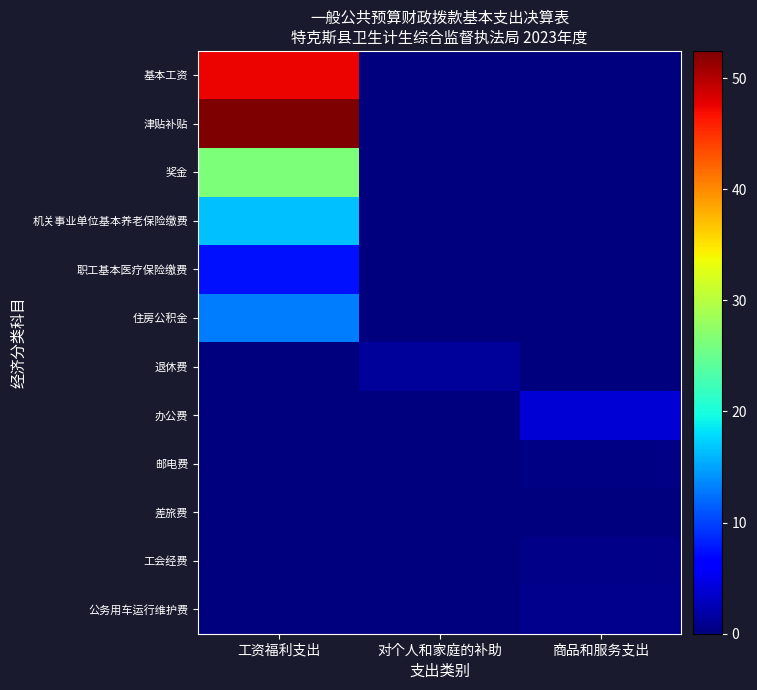

Which series has the largest total across all categories?

津贴补贴